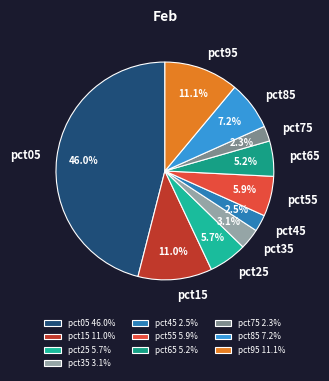

How many slices are in this pie chart?

10